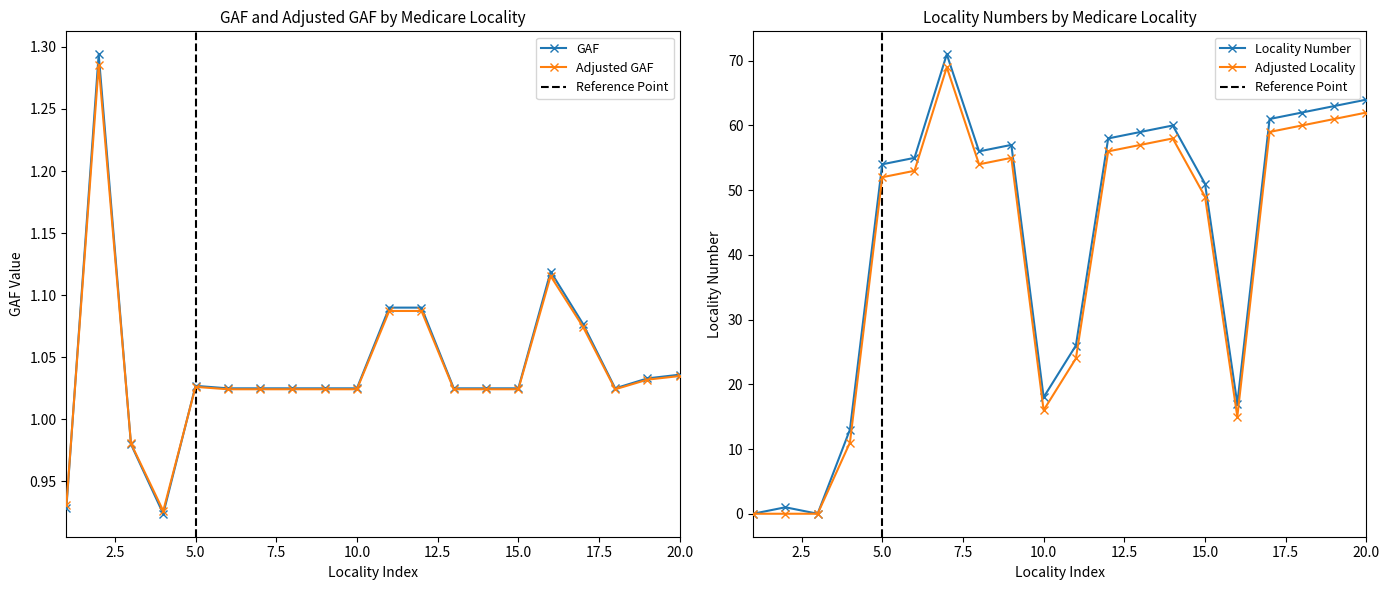

Reading left to right, extract all data points from this chart.

GAF: 0.9	1.3	1.0	0.9	1.0	1.0	1.0	1.0	1.0	1.0	1.1	1.1	1.0	1.0	1.0	1.1	1.1	1.0	1.0	1.0
Locality Number: 0.0	1.0	0.0	13.0	54.0	55.0	71.0	56.0	57.0	18.0	26.0	58.0	59.0	60.0	51.0	17.0	61.0	62.0	63.0	64.0